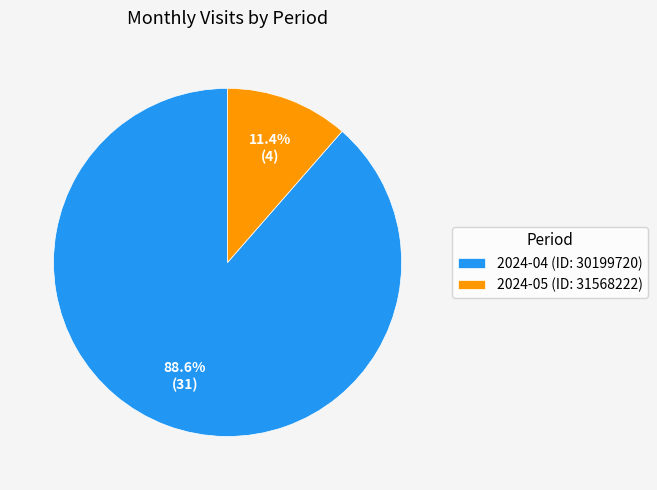

Between 2024-05 (ID: 31568222) and 2024-04 (ID: 30199720), which is larger?

2024-04 (ID: 30199720)